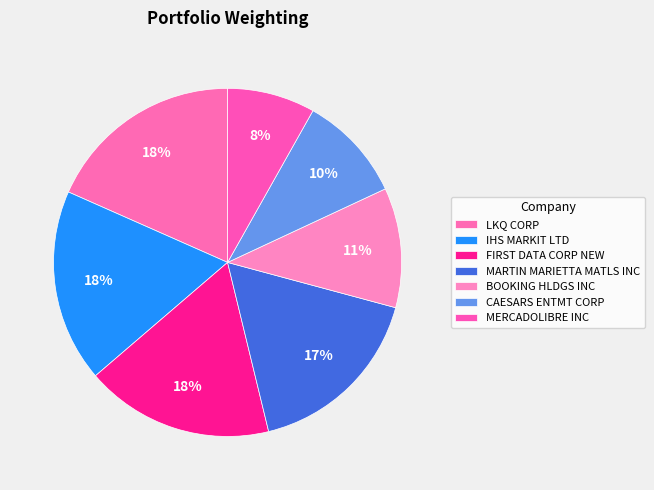

Which slice is the smallest?

MERCADOLIBRE INC